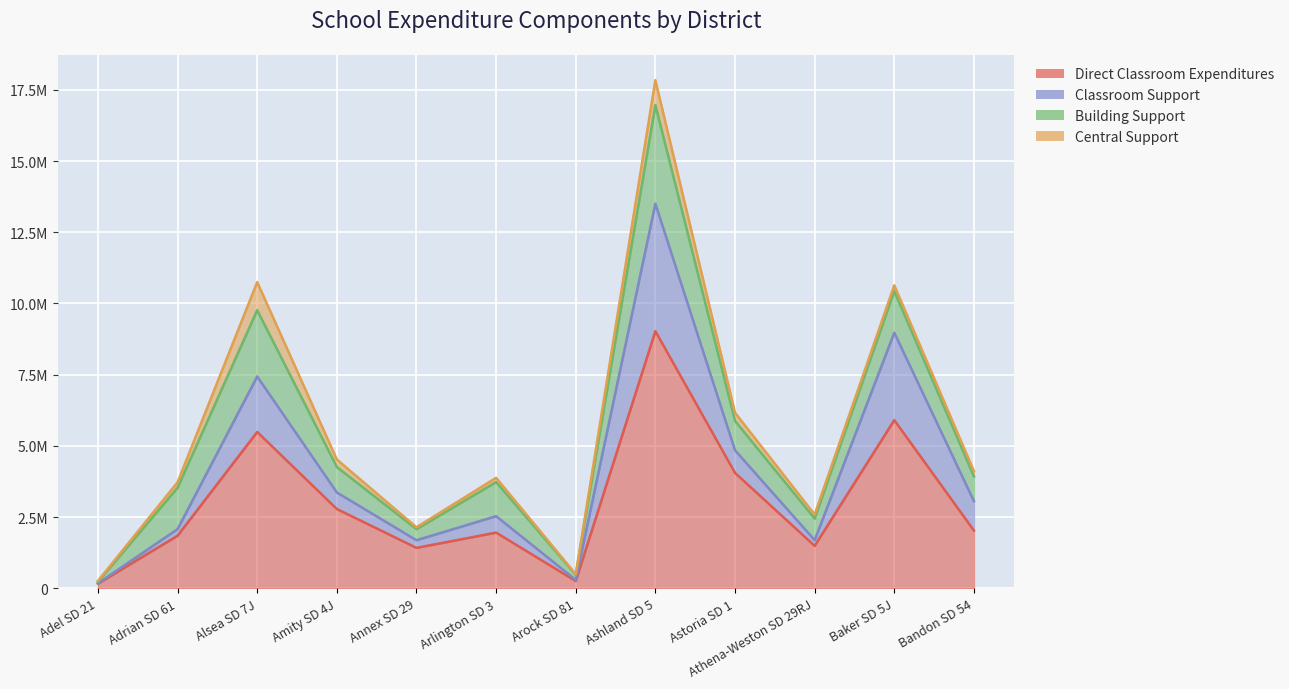

In Direct Classroom Expenditures, how many points are higher than both neighbors (excluding endpoints)?

4